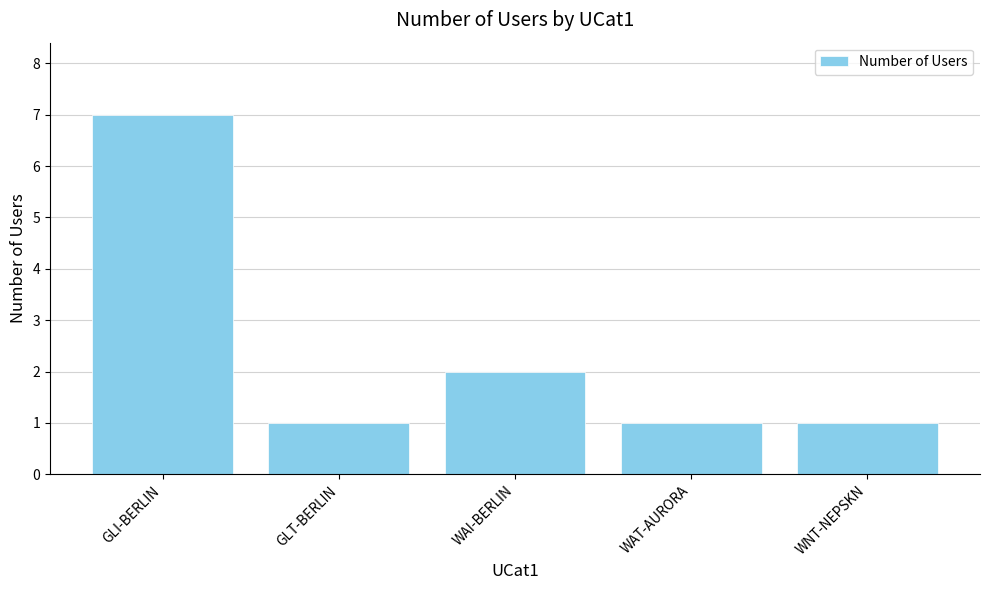

Which has a higher value, GLI-BERLIN or WAT-AURORA?

GLI-BERLIN